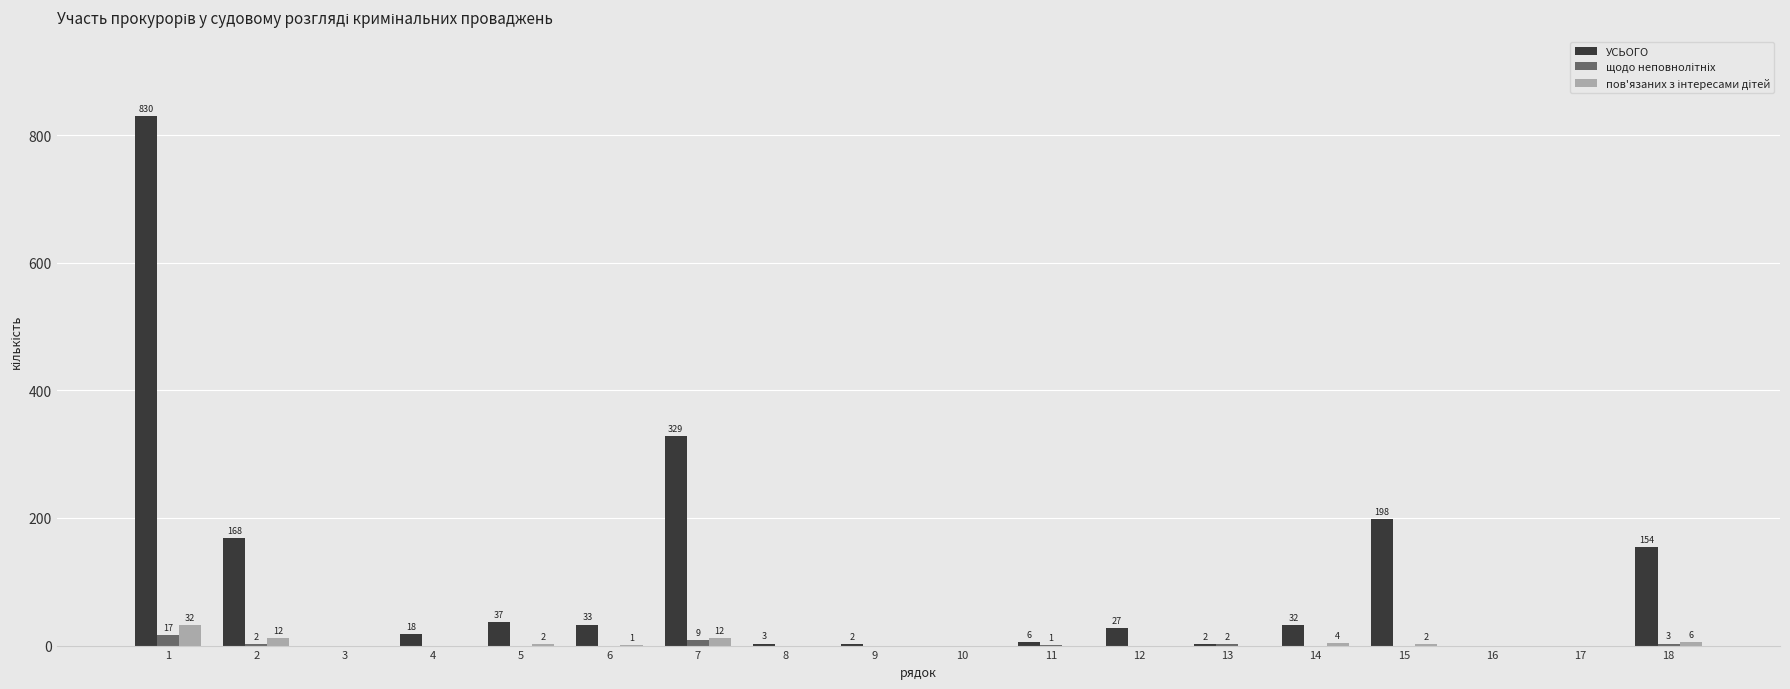

Where is УСЬОГО nearest to the value 415?

7